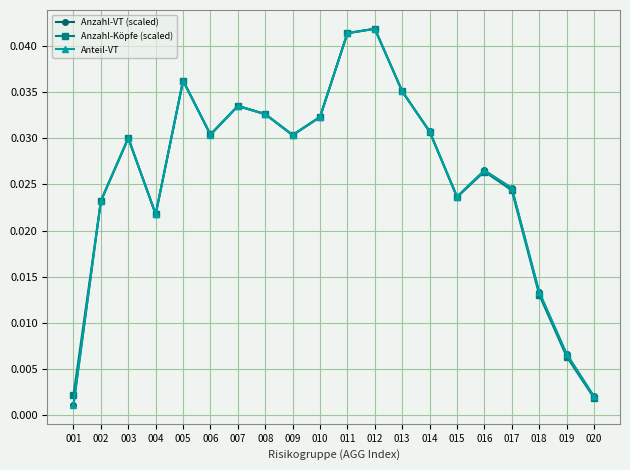

Between 007 and 001, which is larger?

007